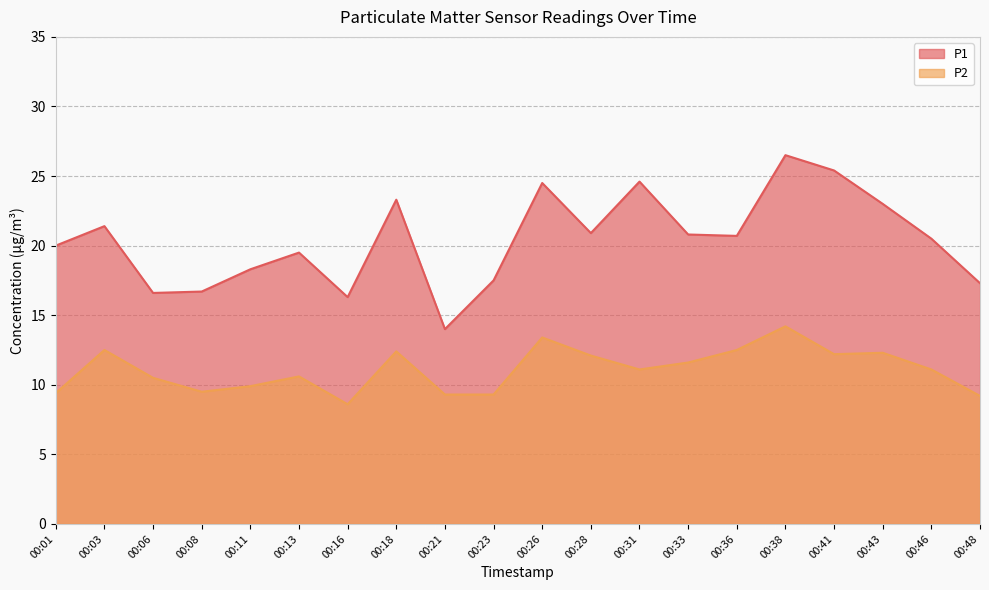

Which series changed the most between 00:03 and 00:31?

P1